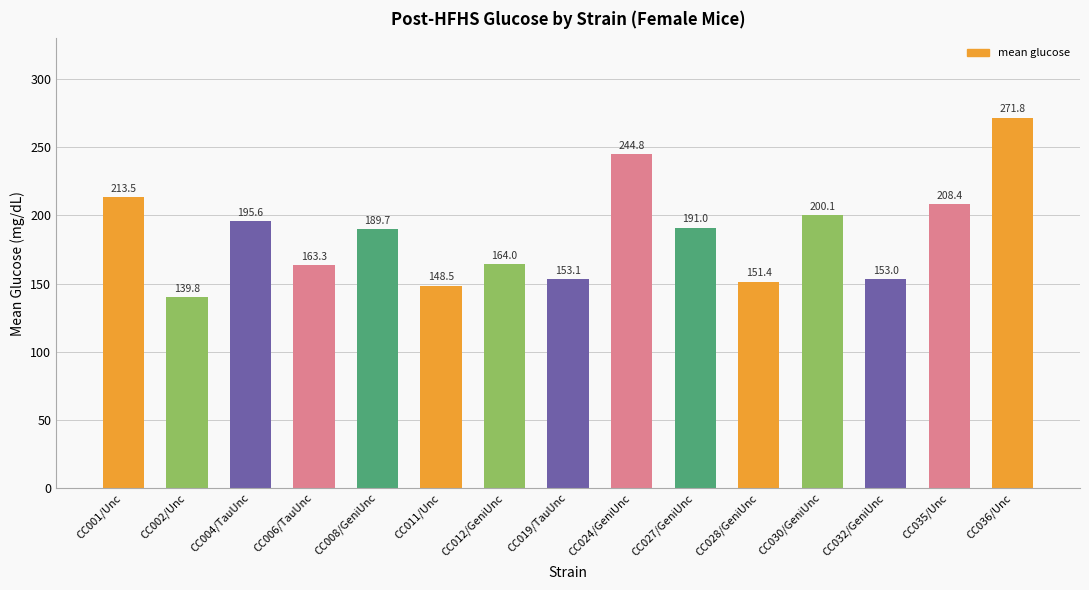

What is the minimum value shown in the chart?

139.8